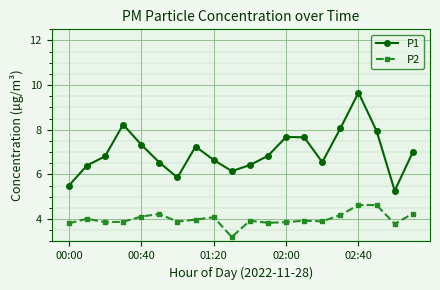

Which series has the largest total across all categories?

P1